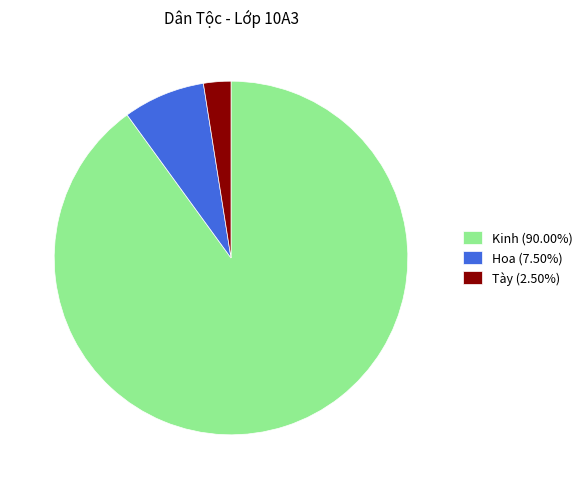

What is the smallest slice in the pie chart?

Tày